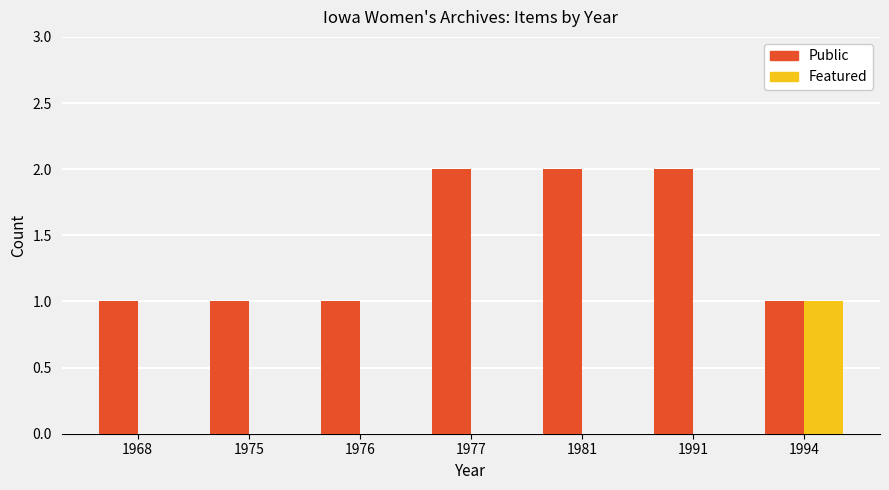

Reading left to right, extract all data points from this chart.

Public: 1	1	1	2	2	2	1
Featured: 0	0	0	0	0	0	1